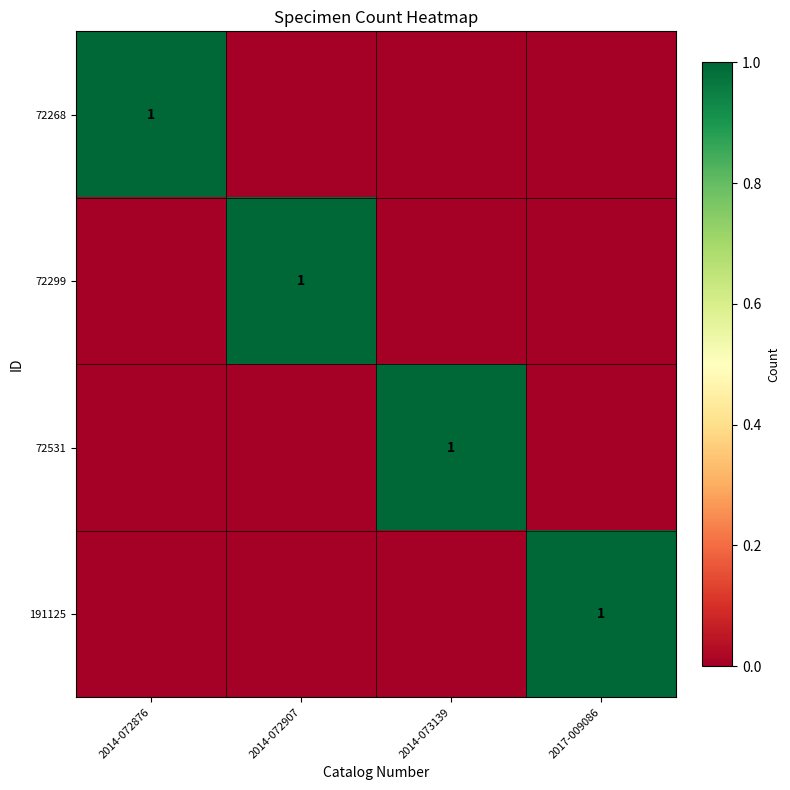

Between 2014-072876 and 2014-072907, which is larger?

2014-072876